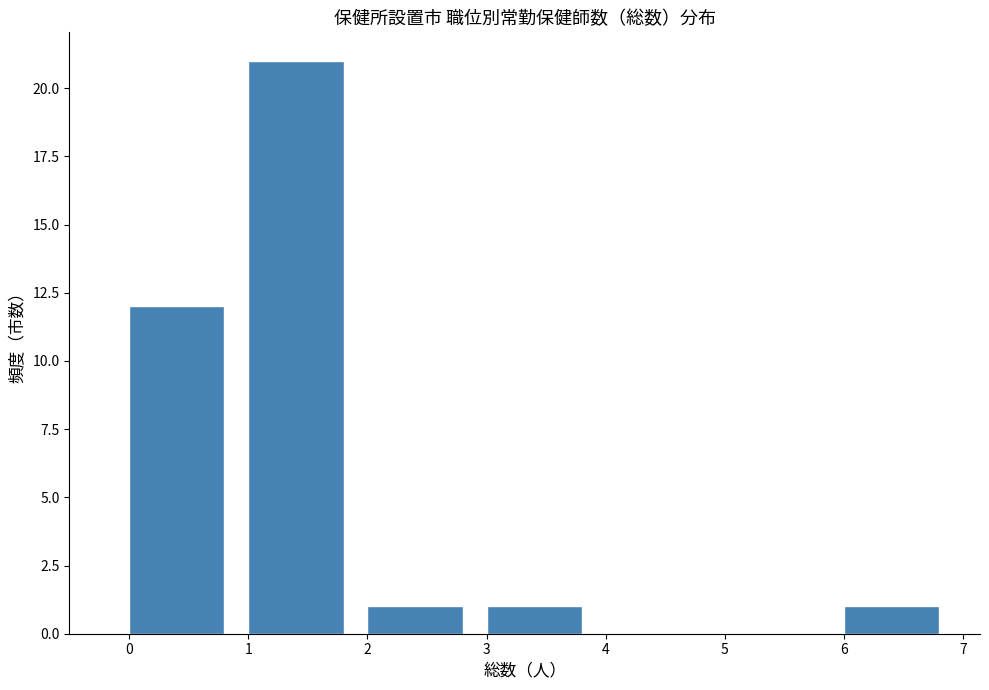

Reading left to right, list every bar in this chart as the range it spans on the x-axis followed by its height. The values are not printed on the chart, so give them approximately, as read against the axis.

0 to 1: 12
1 to 2: 21
2 to 3: 1
3 to 4: 1
4 to 5: 0
5 to 6: 0
6 to 7: 1